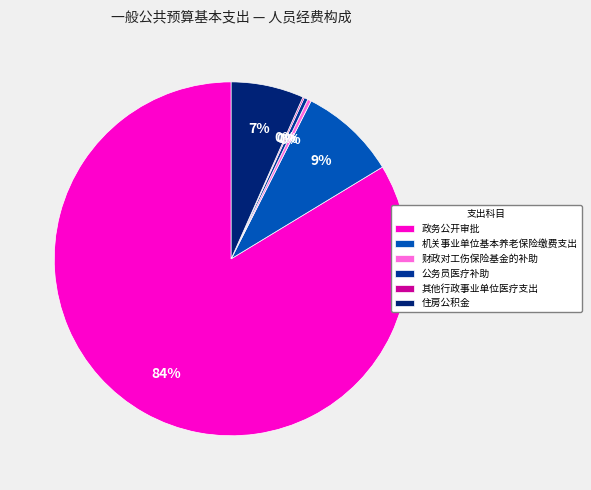

Is it true that 财政对工伤保险基金的补助 is 0% of the pie?

True